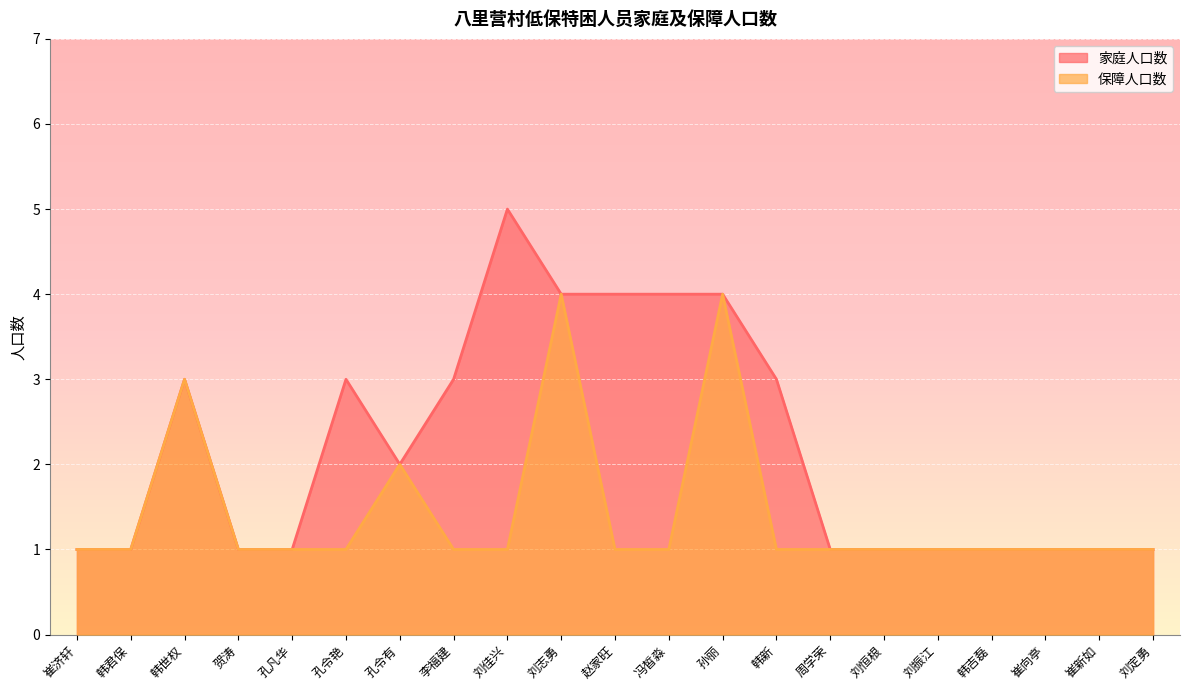

True or false: 保障人口数 and 家庭人口数 intersect in this chart.

False